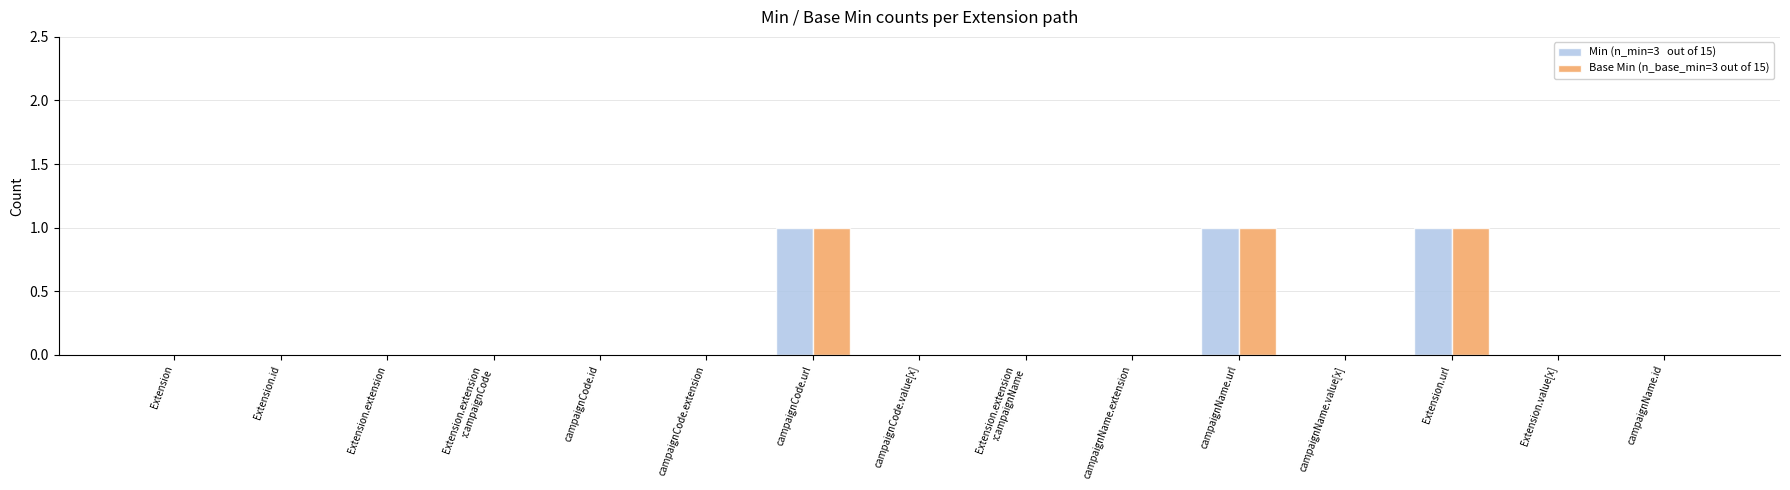

How many groups of bars are there?

15